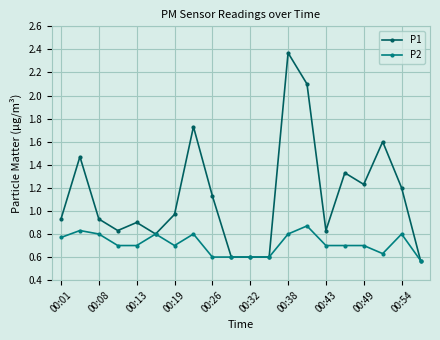

True or false: P1 has more than 0 interior local peaks.

True